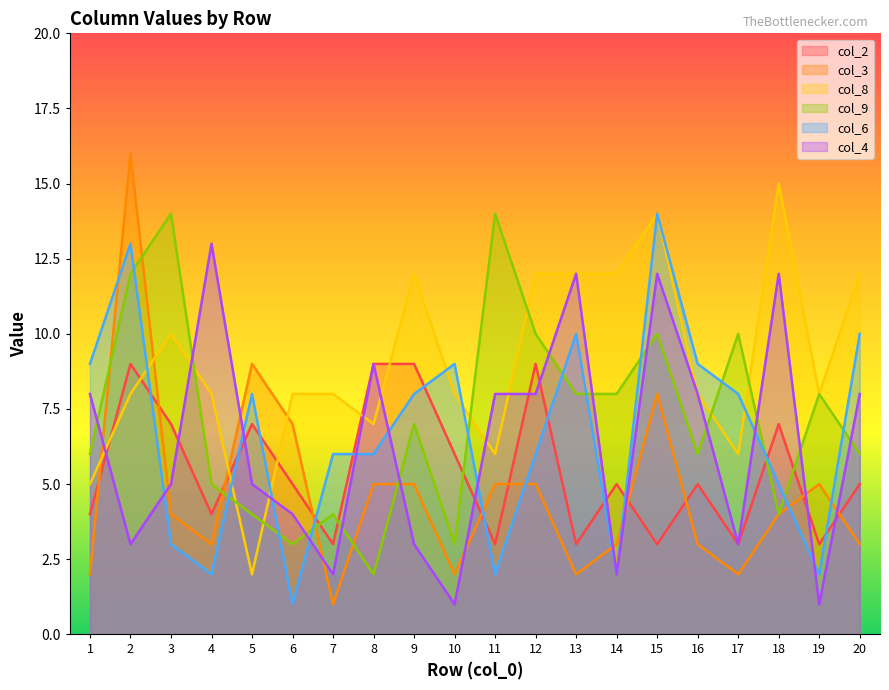

How many lines are shown in the chart?

6